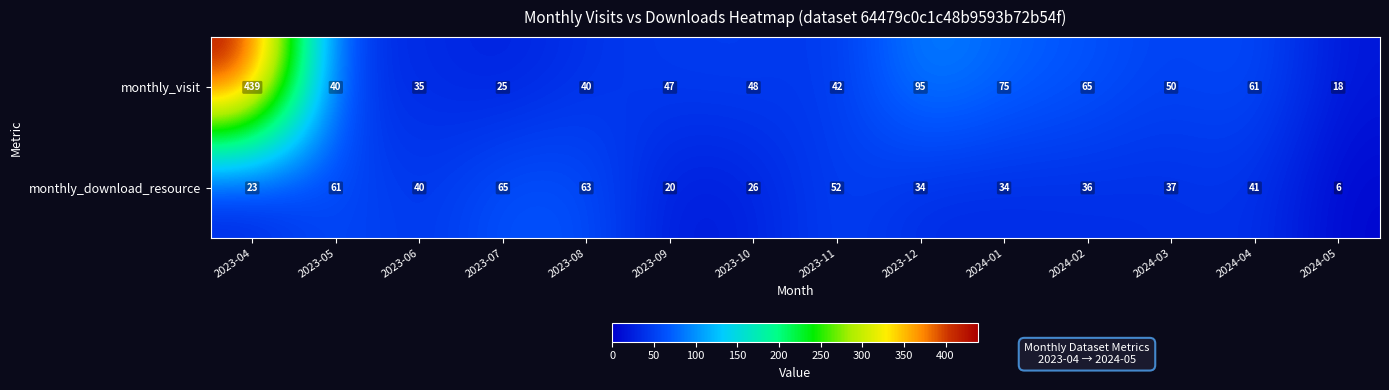

Is it true that monthly_download_resource equals 20 at 2023-09?

True